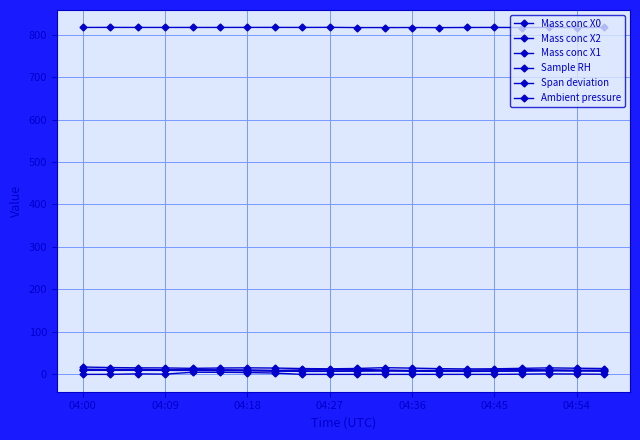

How many values in the Mass conc X2 series are below 8?

5